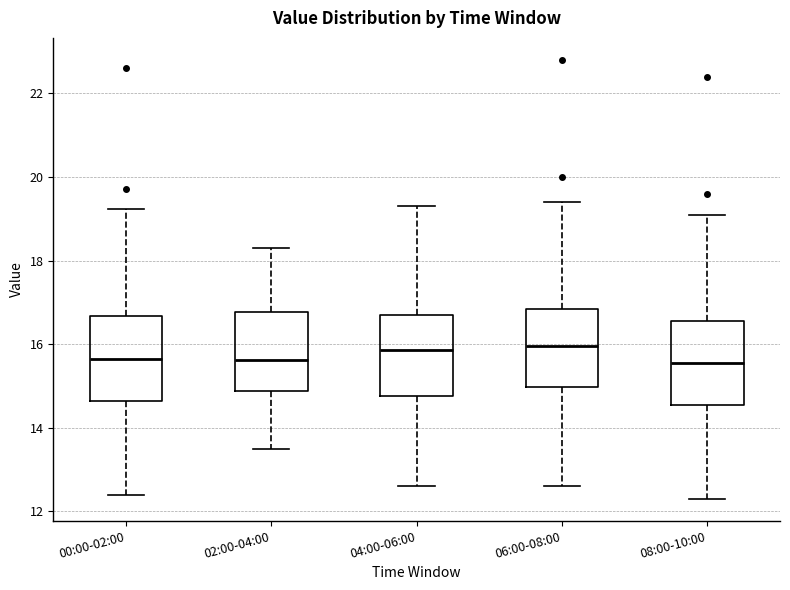

Where does the median line of the box for 00:00-02:00 sit on the y-axis? The values are not printed on the chart, so give them approximately, as read against the axis.

15.6